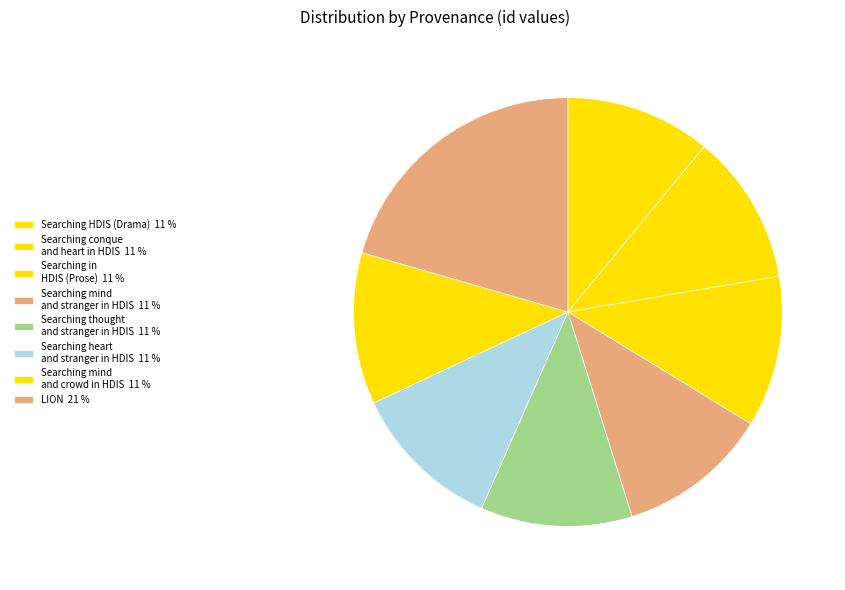

How many slices are in this pie chart?

8